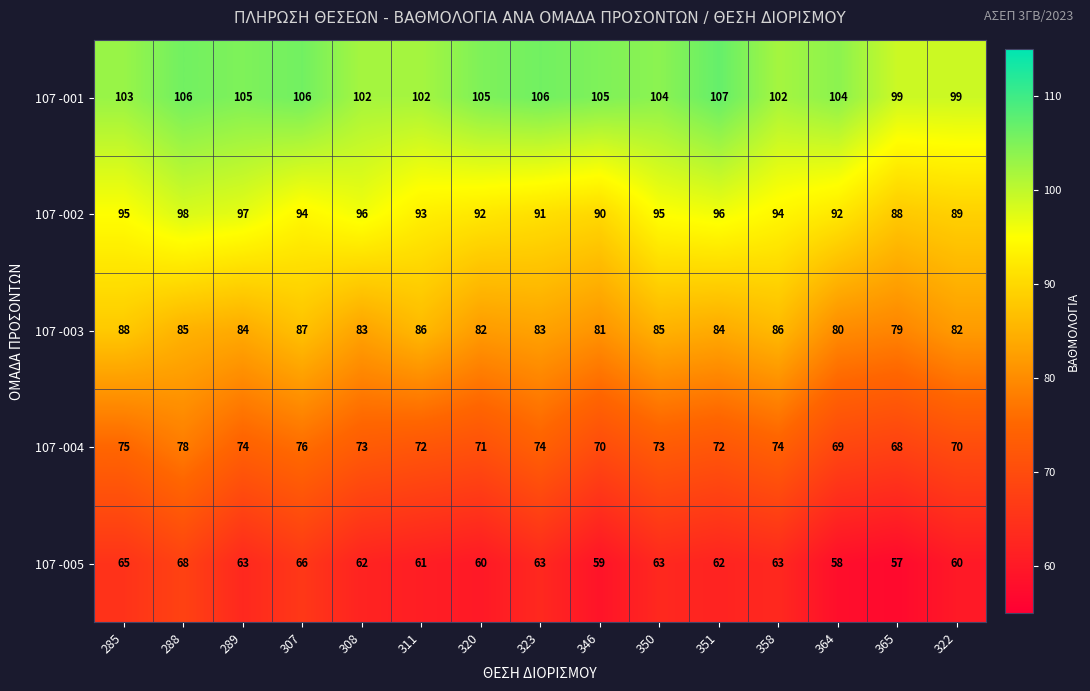

What is the difference between the 107 -001 values at 351 and 308?

5